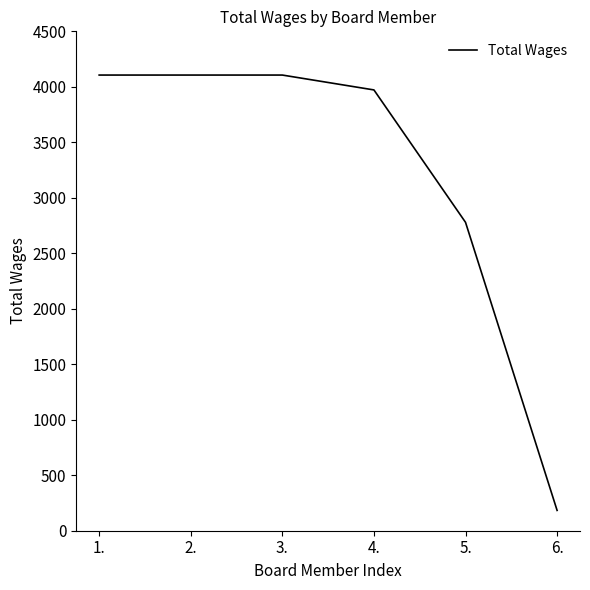

How many distinct data groups are displayed?

1